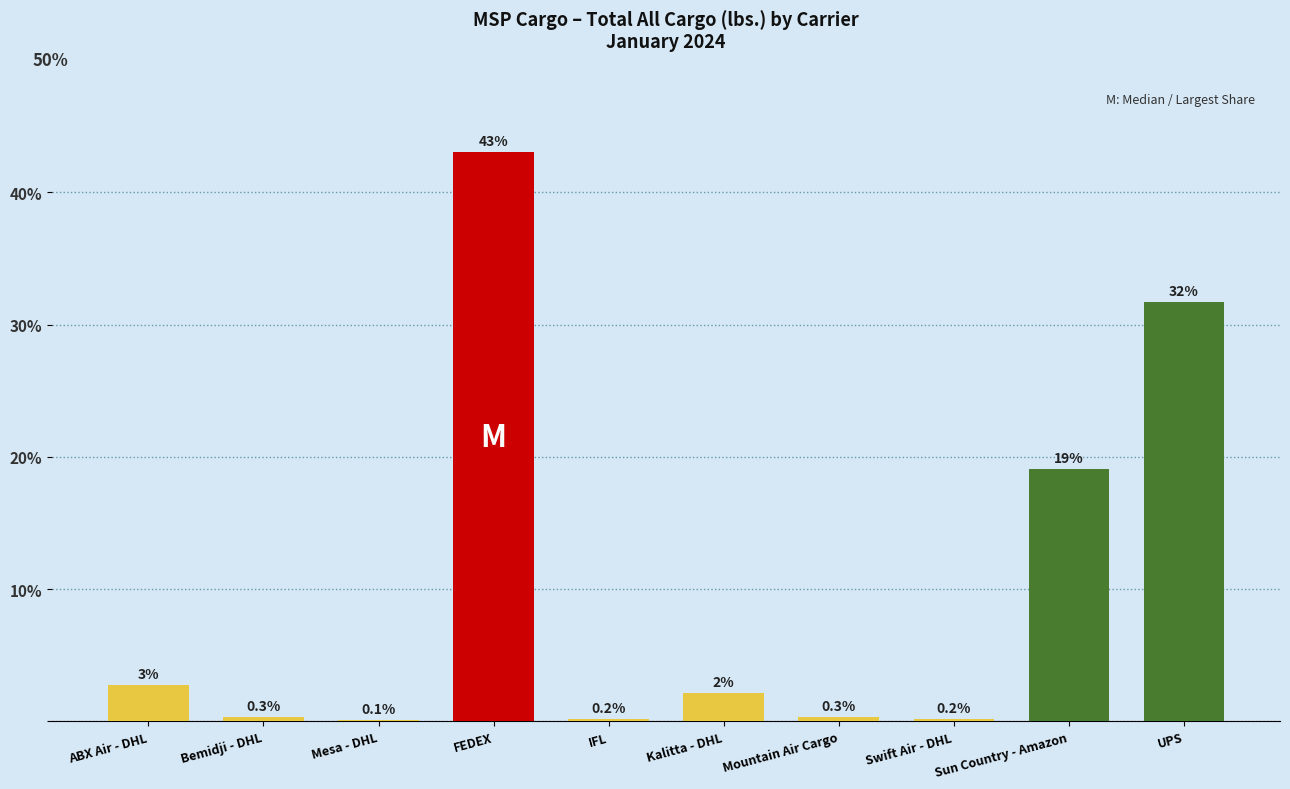

How many values exceed 2?

5